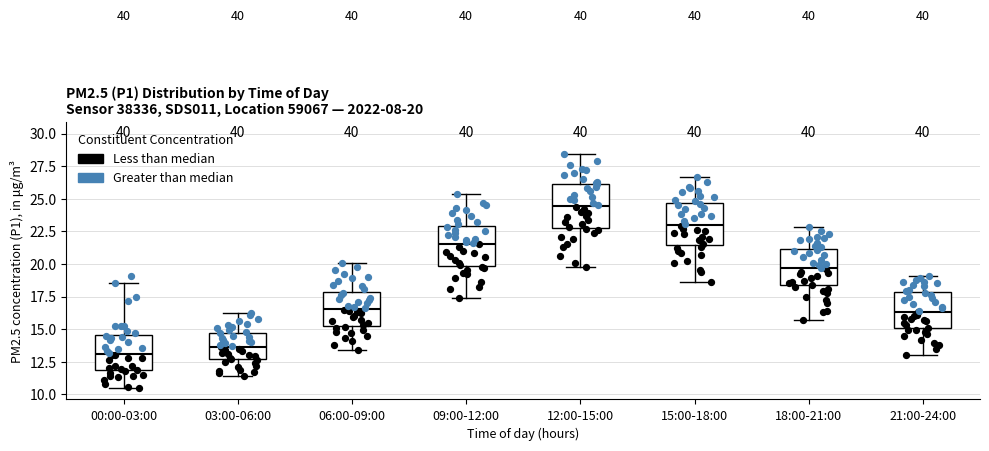

Which box's median line is the highest?

12:00-15:00